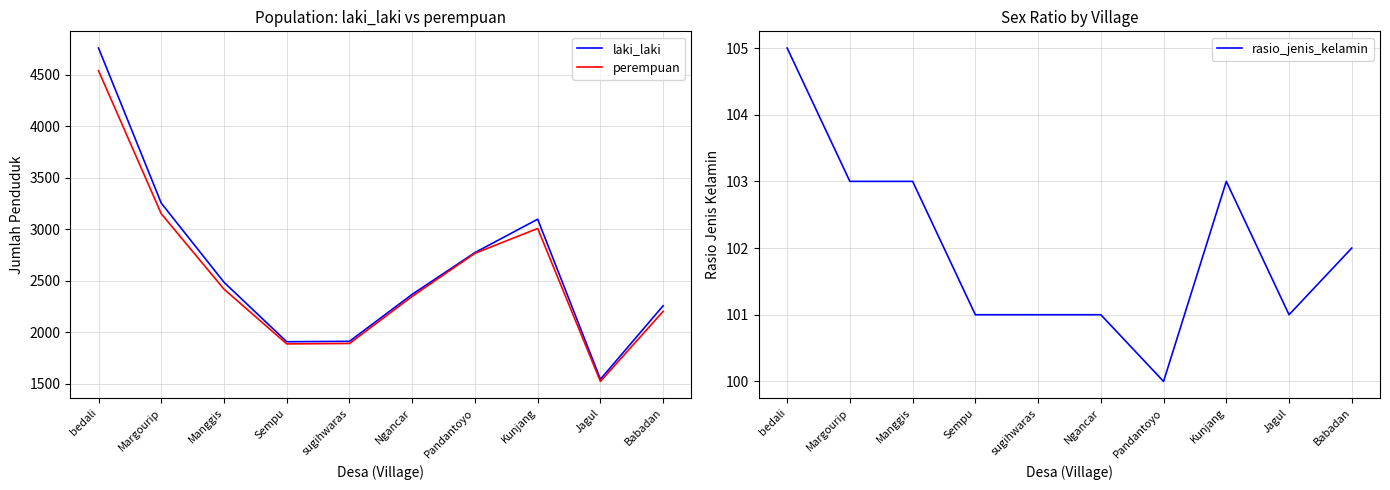

Count the rasio_jenis_kelamin values in the range 101 to 103.

8